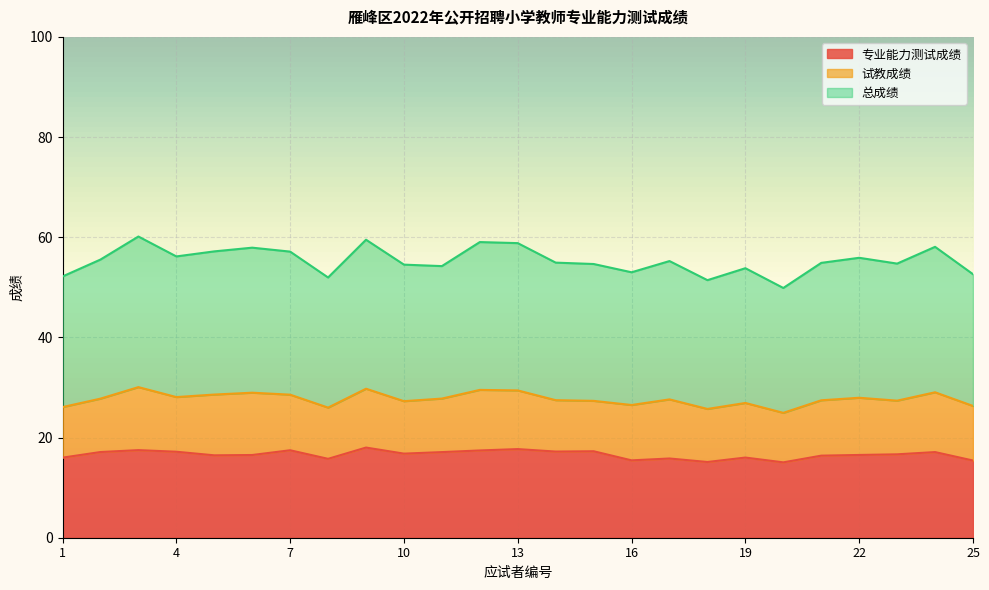

Which series has the largest total across all categories?

总成绩